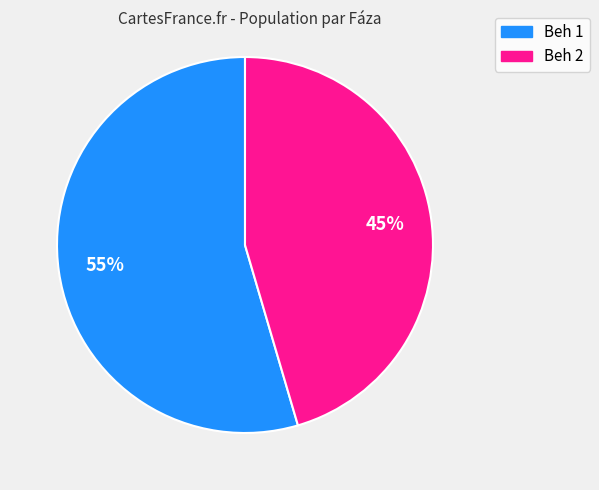

Which category accounts for the majority?

Beh 1